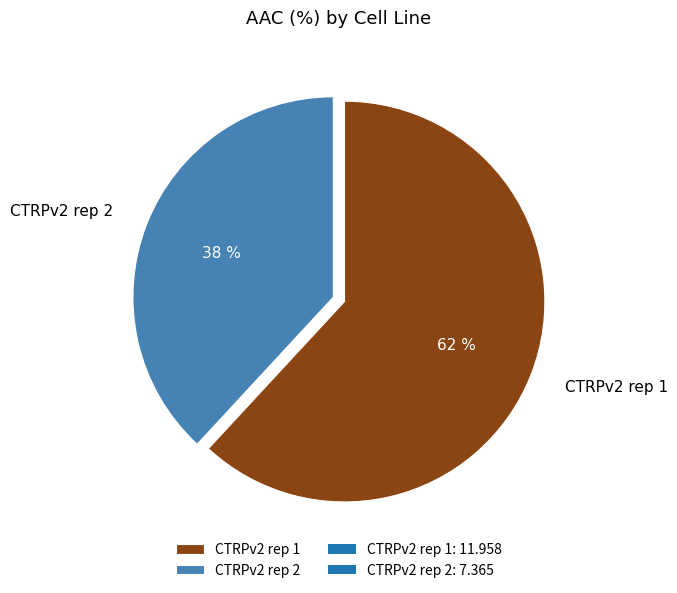

To the nearest percent, what is the difference between the CTRPv2 rep 2 and CTRPv2 rep 1 slice percentages?

24%